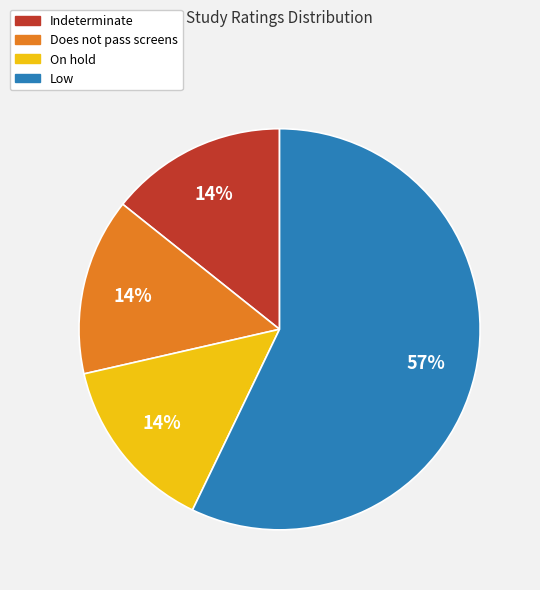

To the nearest percent, what is the average slice percentage?

25%